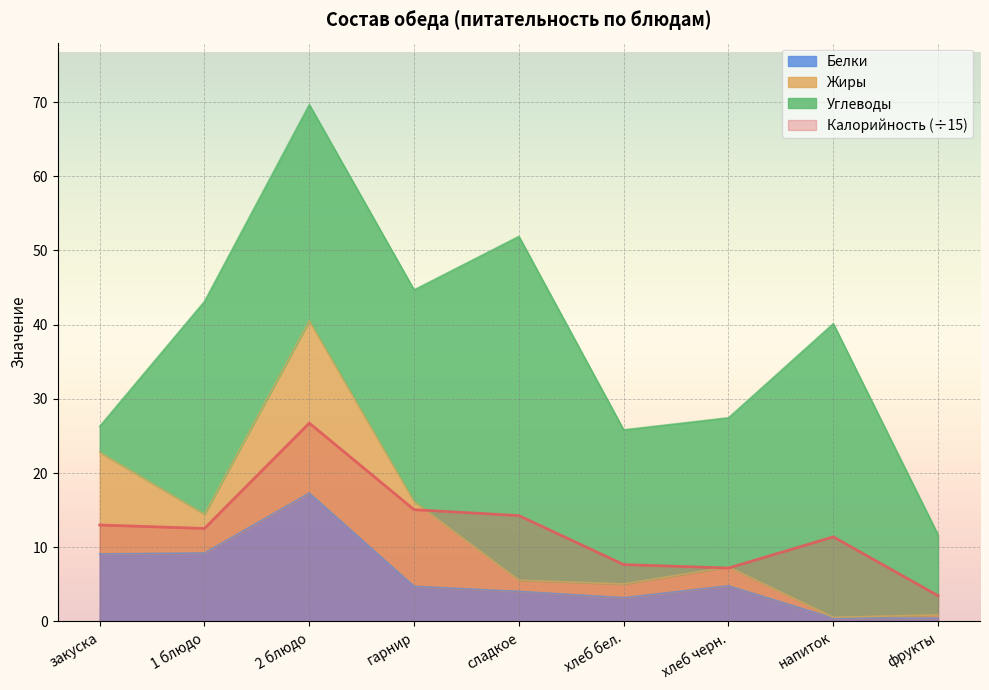

In Белки, how many points are lower than both neighbors (excluding endpoints)?

1